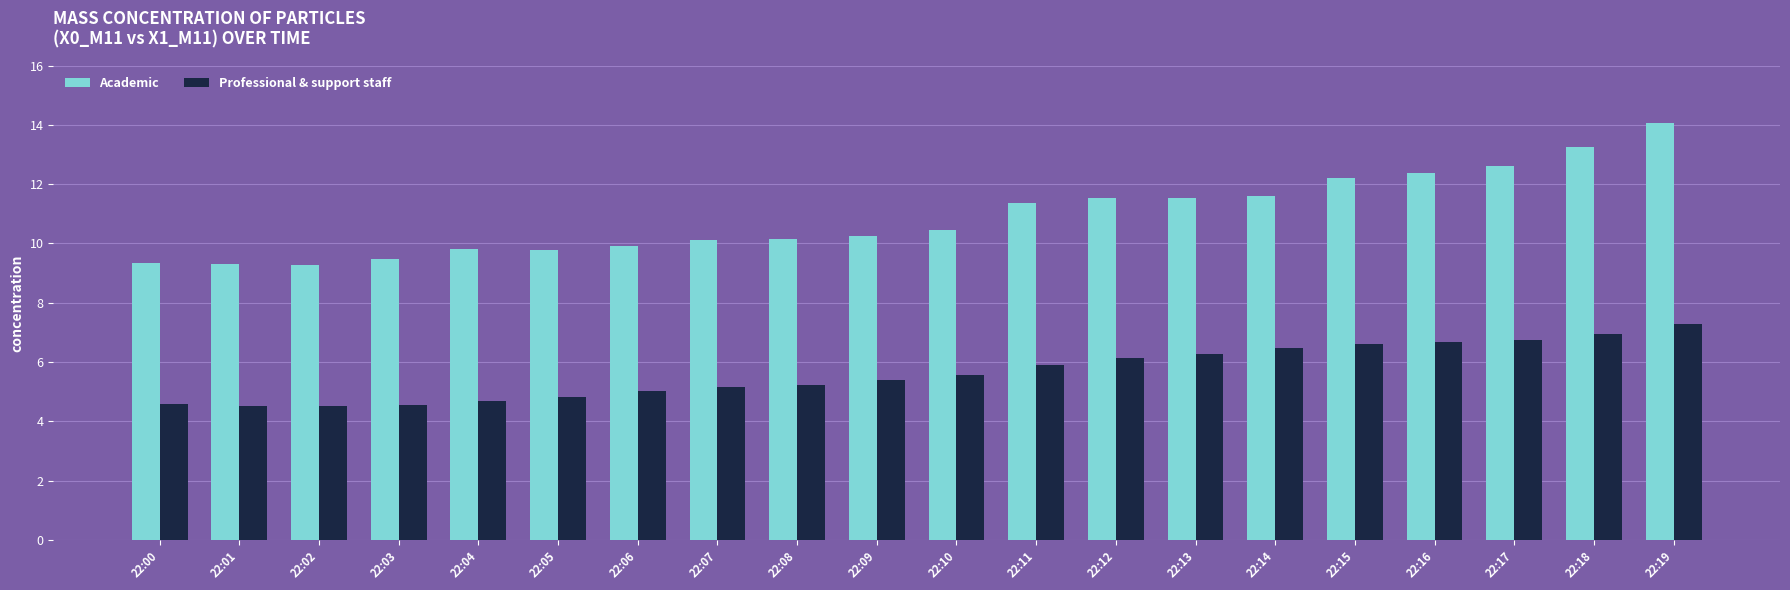

Which series has the widest spread of values?

Academic